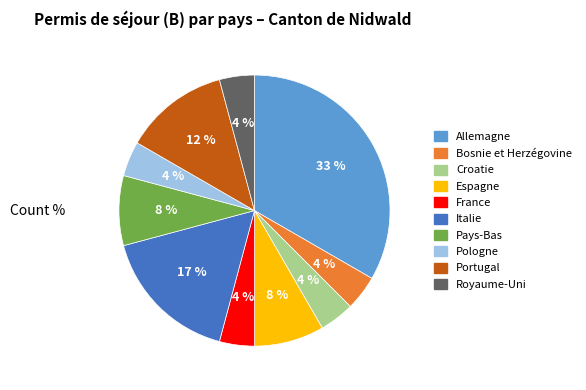

How many slices are in this pie chart?

10